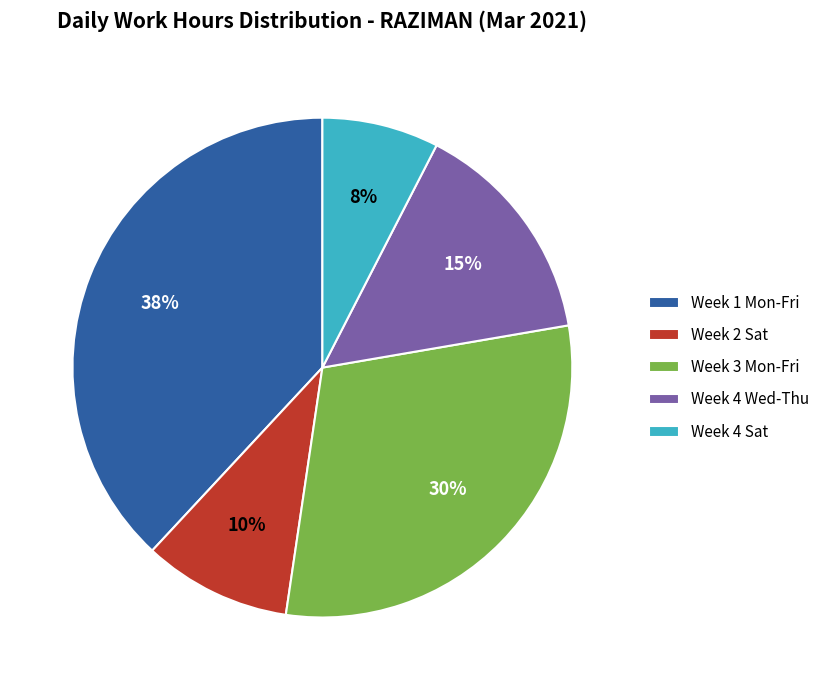

To the nearest percent, what is the average slice percentage?

20%